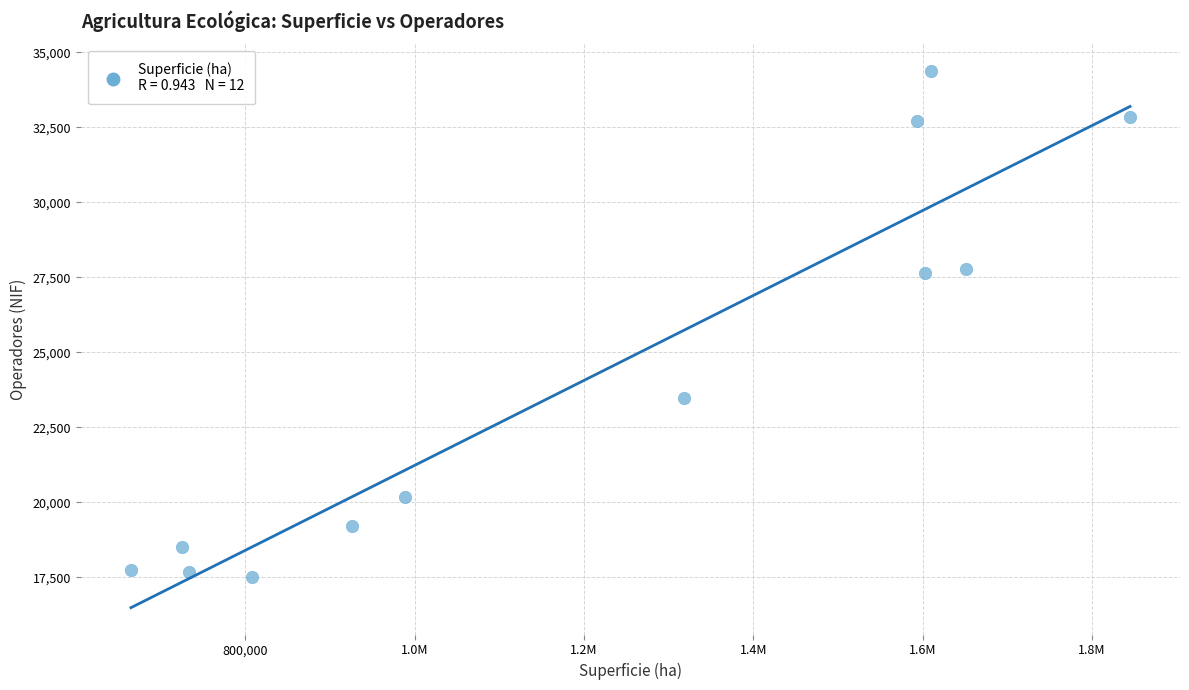

What is the range of Y values (max minus min)?

16861